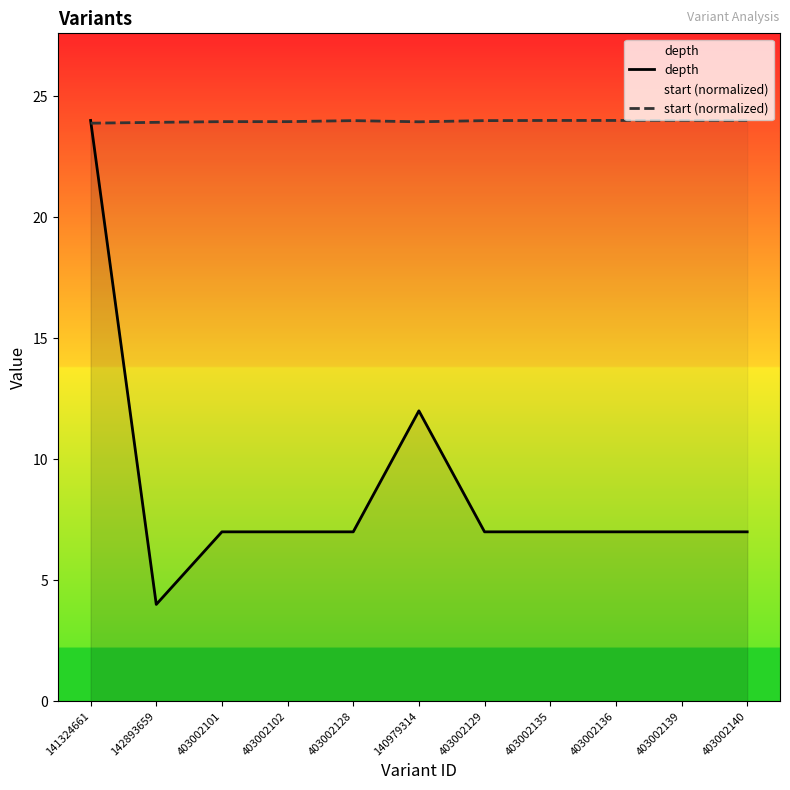

What is the difference between the maximum and minimum values in the start (normalized) series?

0.1